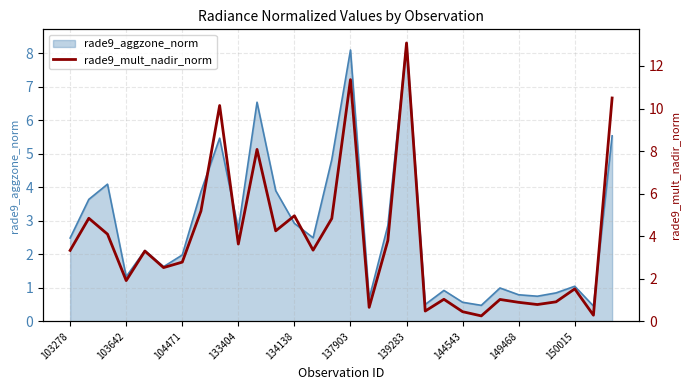

Reading right to left, extract all data points from this chart.

10.5	0.3	1.5	0.9	0.8	0.9	1.0	0.3	0.5	1.0	0.5	13.1	3.8	0.7	11.4	4.8	3.3	5.0	4.3	8.1	3.6	10.1	5.2	2.8	2.5	3.3	1.9	4.1	4.8	3.3